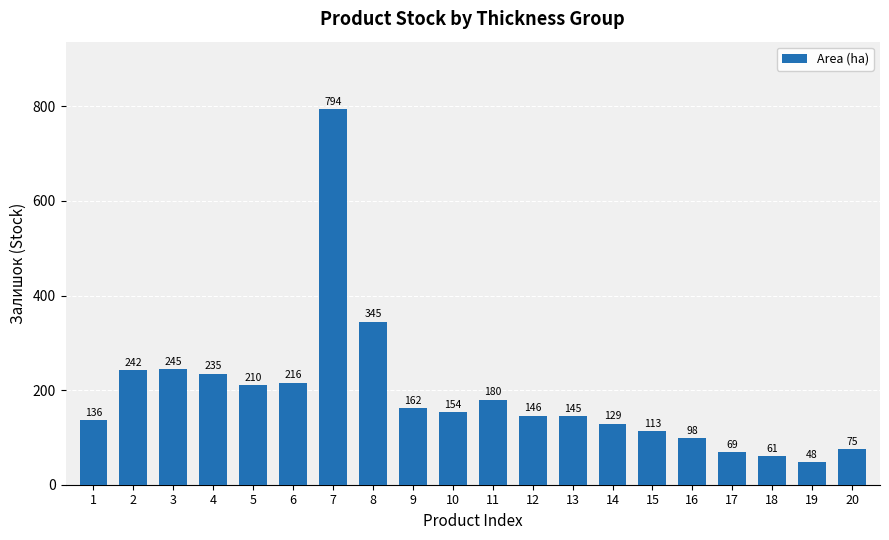

What is the sum of the values at 10 and 6?

370